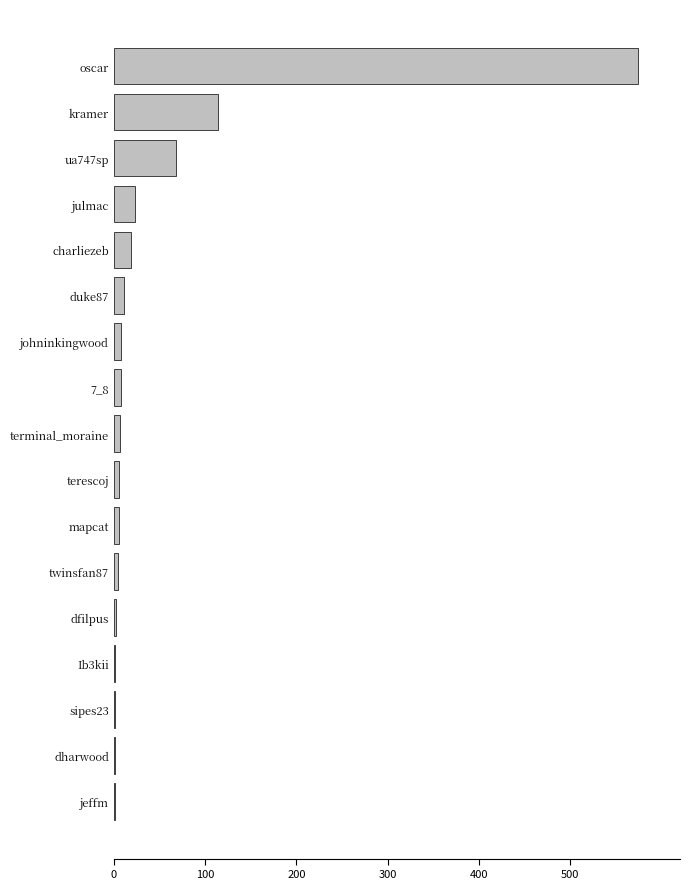

What is the sum of all values?

853.0